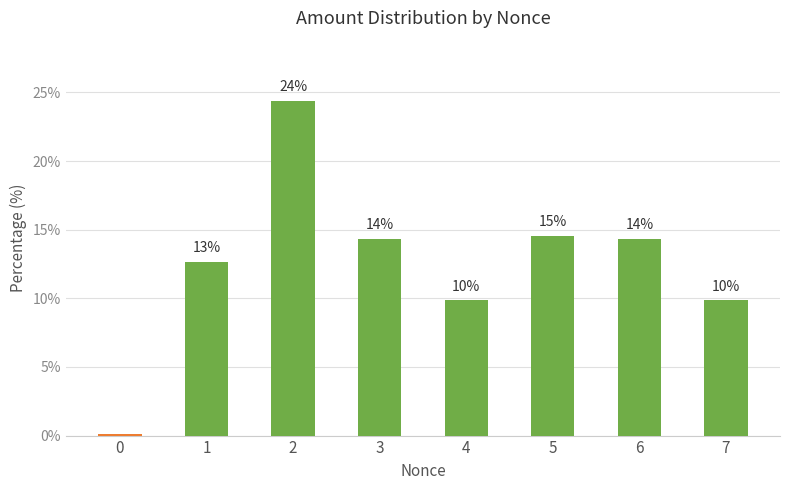

List the labels in order of value, smallest first.

0, 4, 7, 1, 3, 6, 5, 2